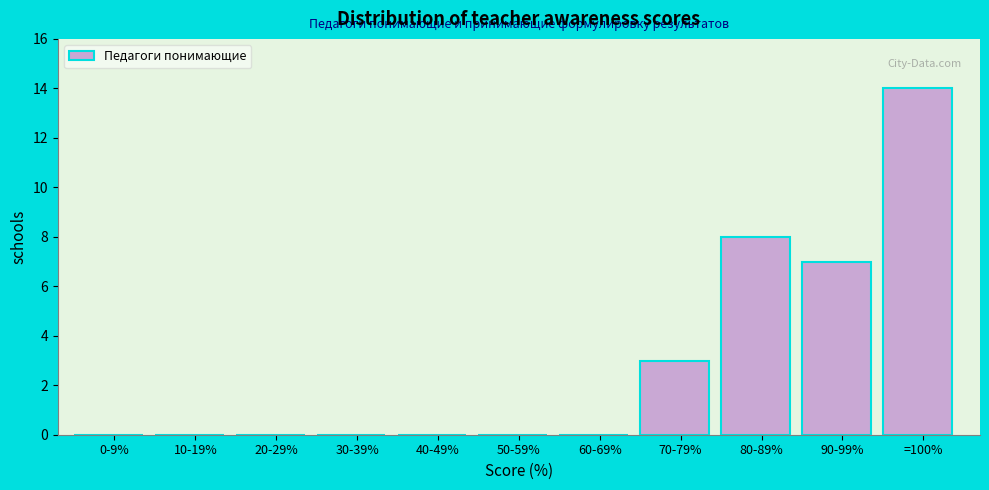

Reading left to right, transcribe all the data shown in this chart.

0-9%=0	10-19%=0	20-29%=0	30-39%=0	40-49%=0	50-59%=0	60-69%=0	70-79%=3	80-89%=8	90-99%=7	=100%=14